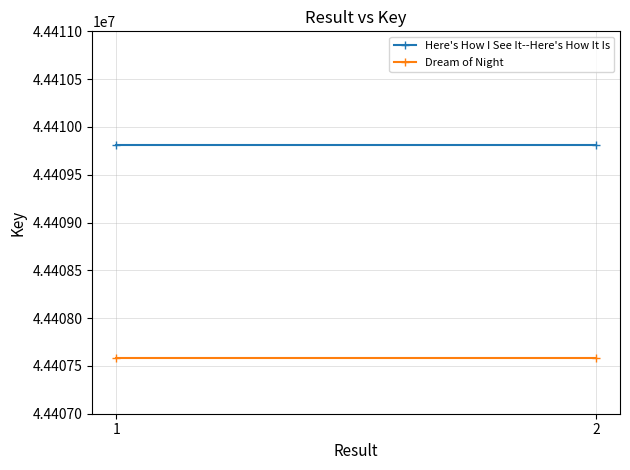

The value of Dream of Night at 2 is 44407585. True or false?

True